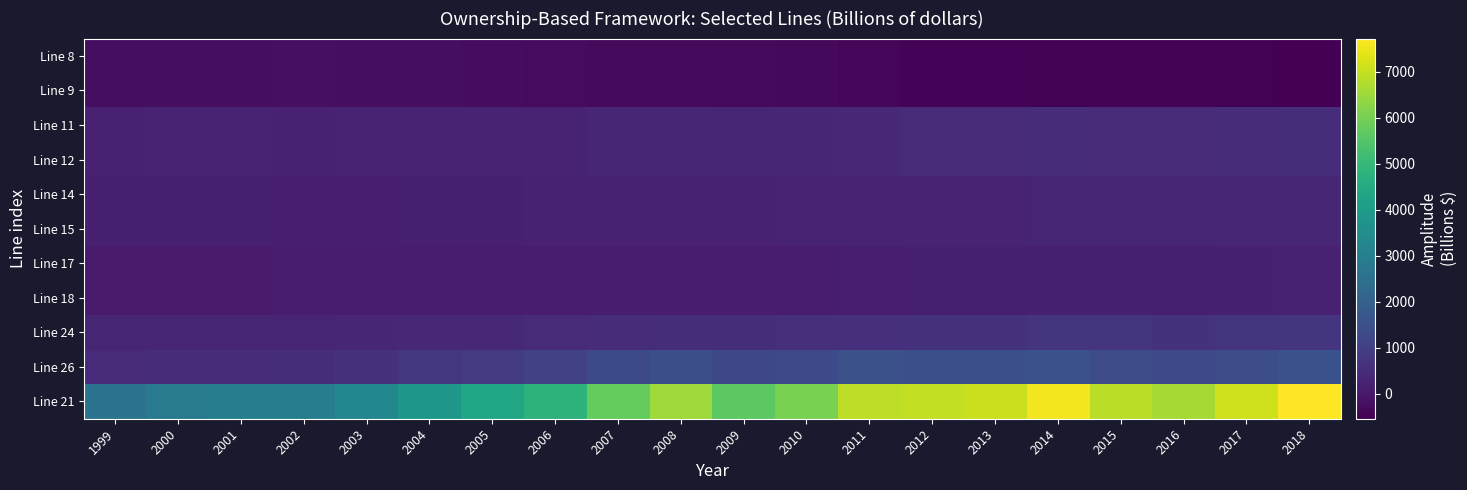

At which category is the sum across all series the highest?

2018